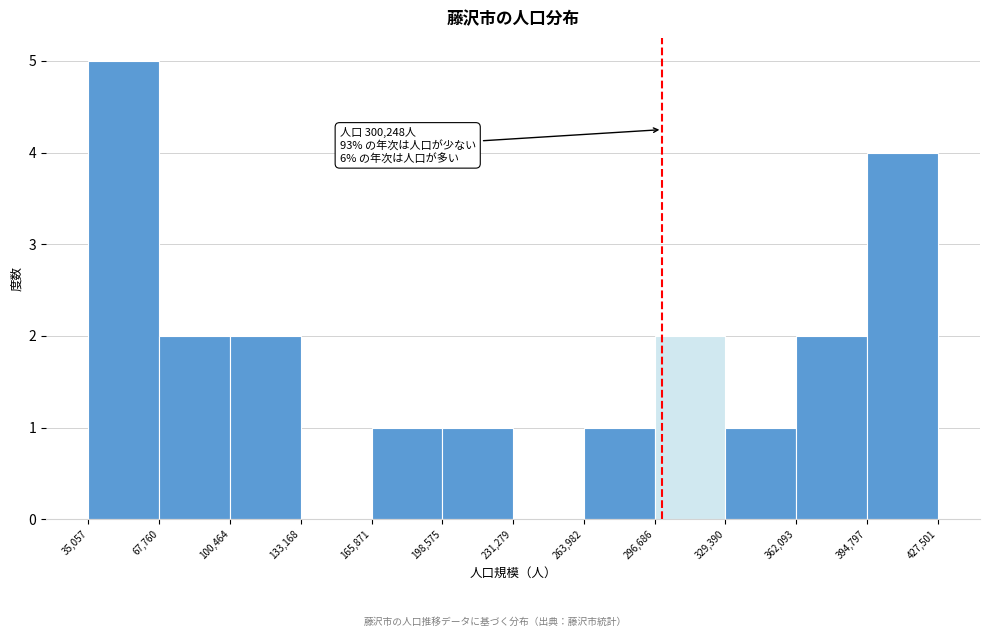

Which range on the x-axis has the tallest bar?

35,057 to 67,760